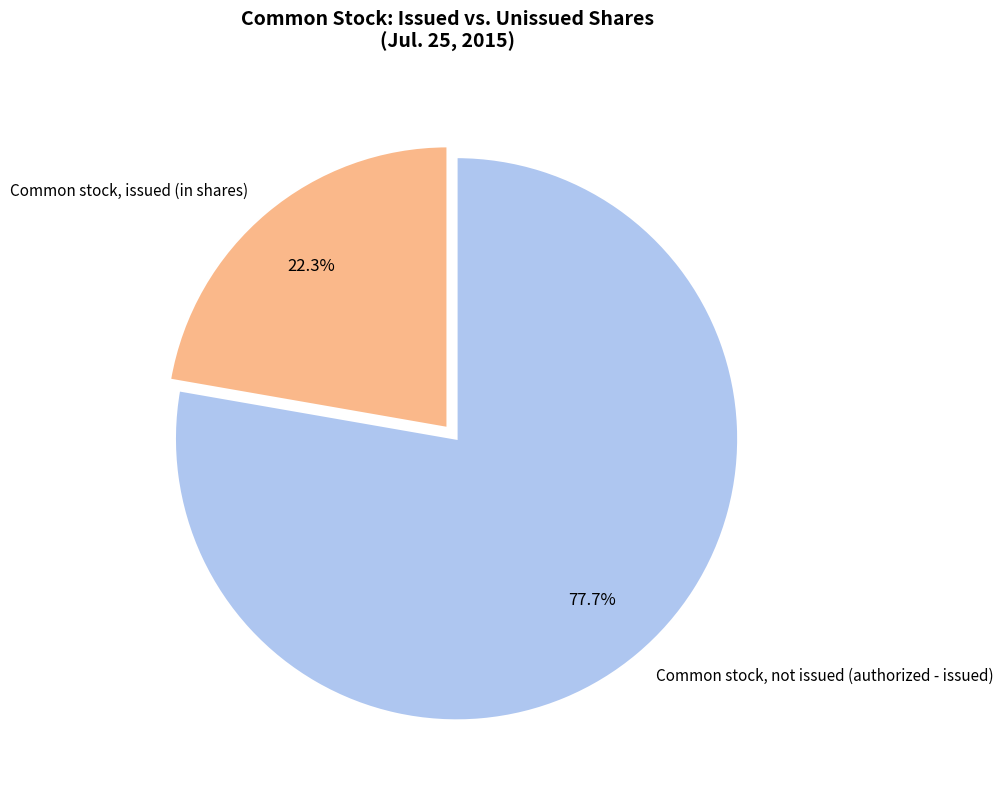

How many segments does this pie chart have?

2